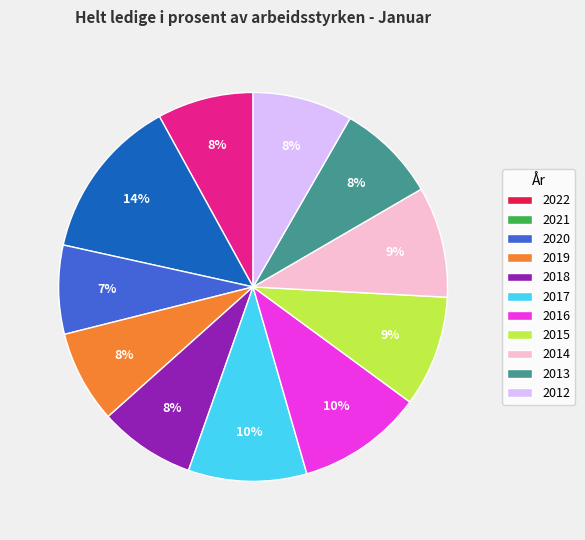

What percentage is the 2022 slice, to the nearest percent?

8%